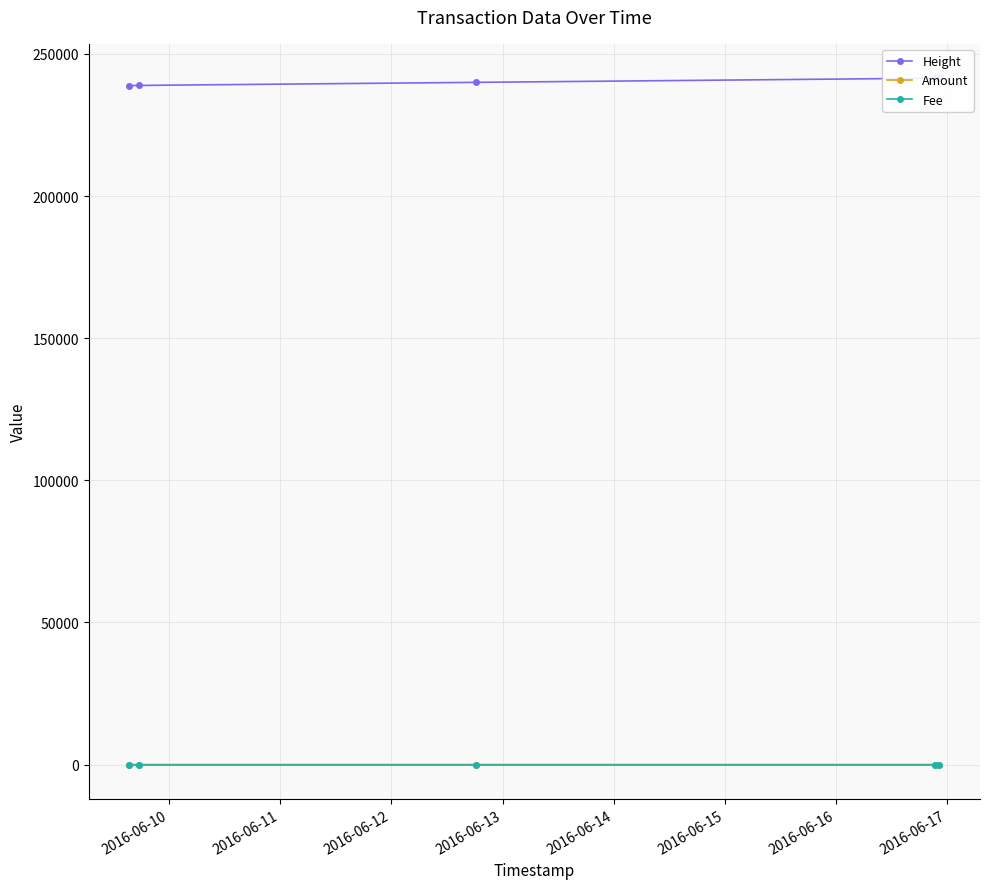

What is the lowest value of the Height series?

238875